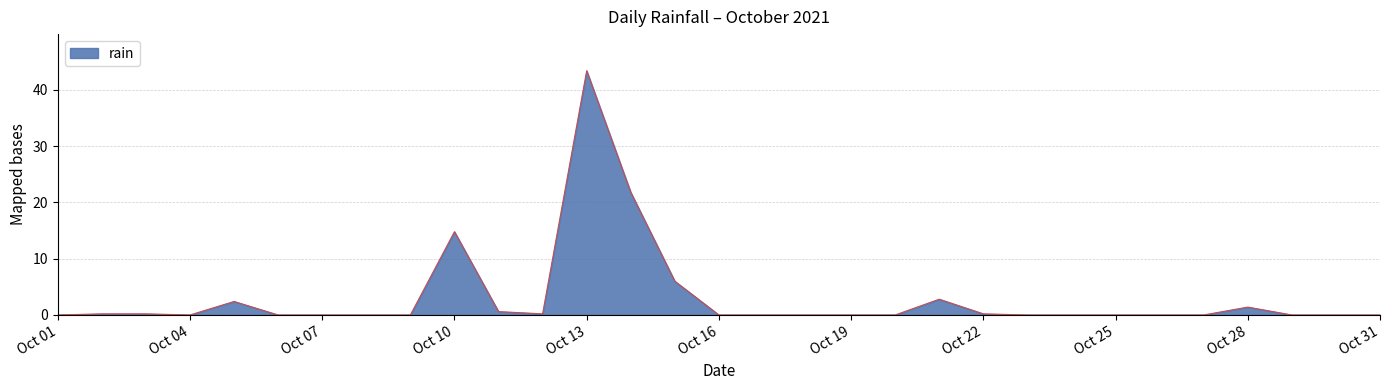

What is the greatest value displayed?

43.4